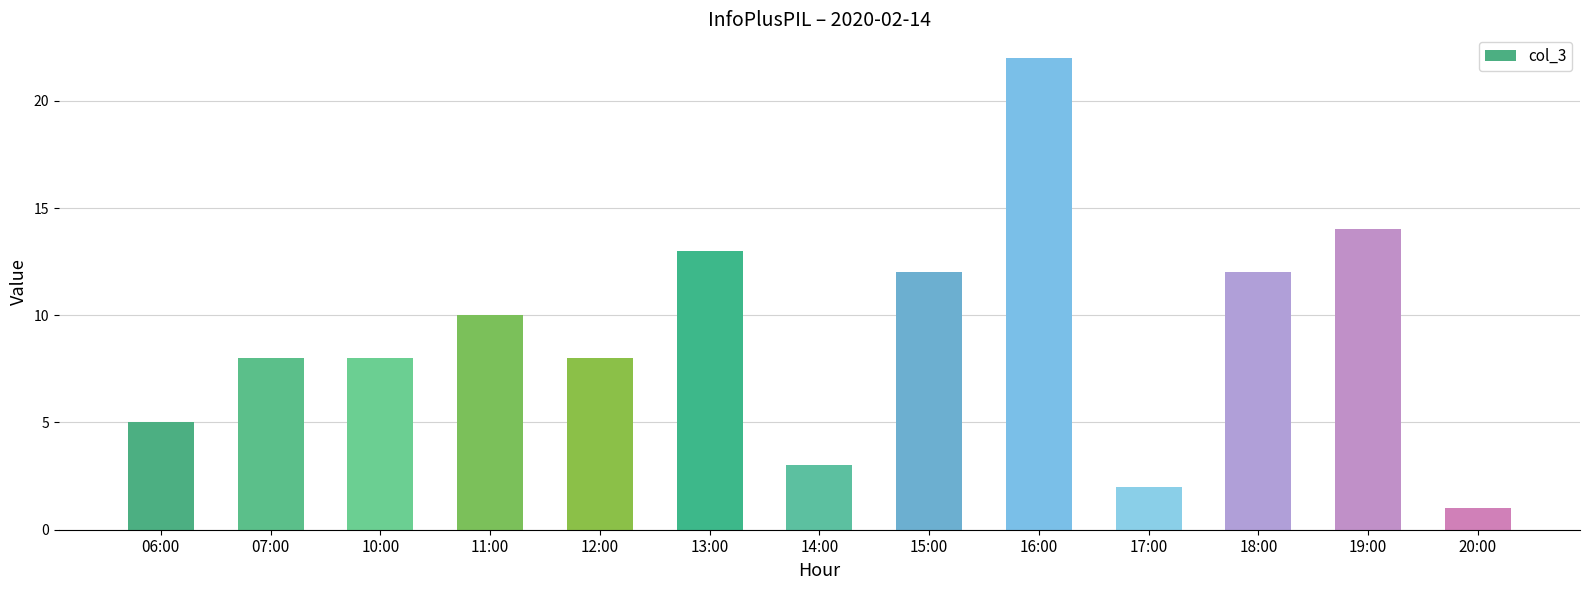

Reading left to right, transcribe all the data shown in this chart.

5	8	8	10	8	13	3	12	22	2	12	14	1